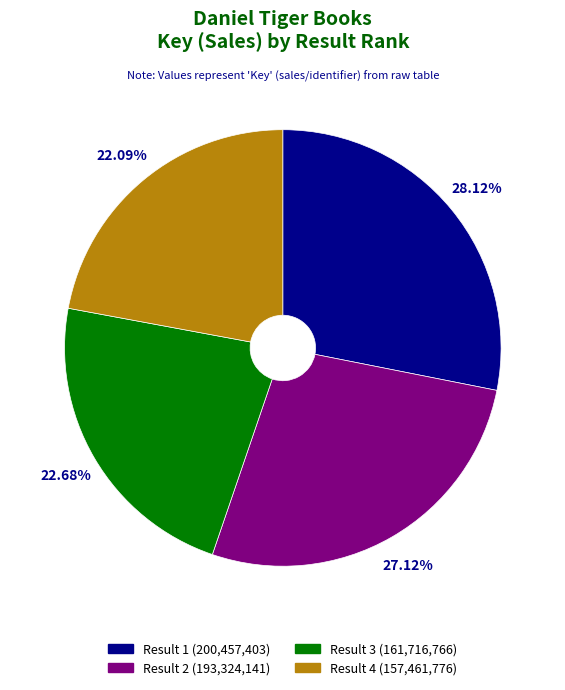

Which category has the smallest portion of the pie?

Result 4 (157,461,776)